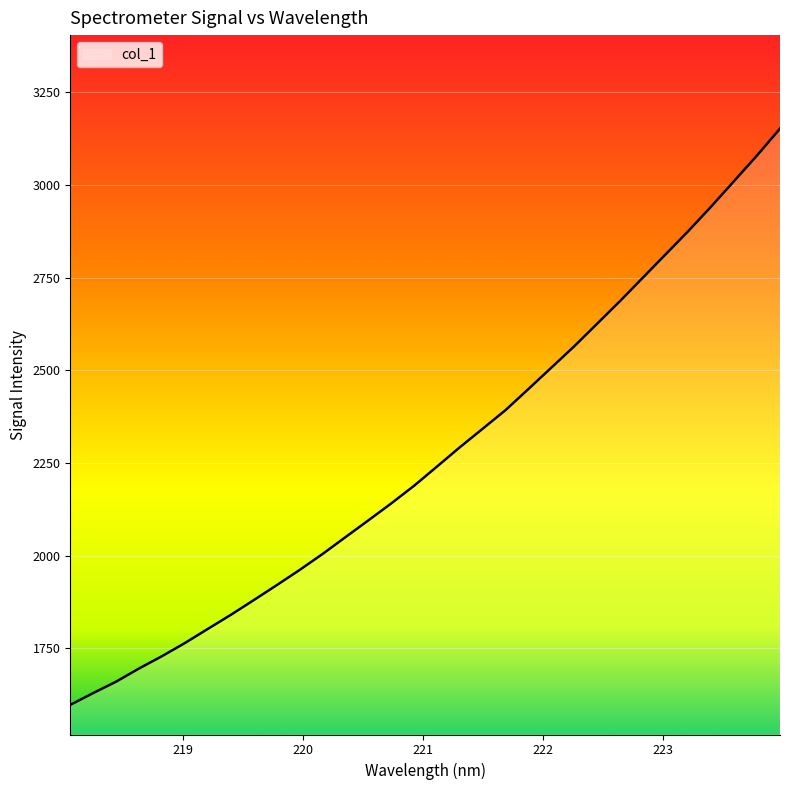

What is the minimum value shown in the chart?

1597.8